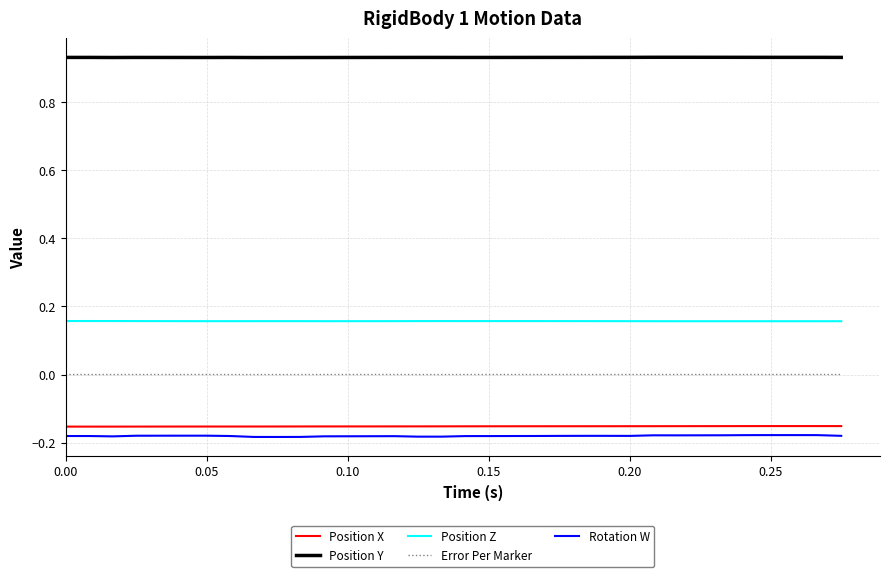

At how many categories does at least one series exceed 0?

34